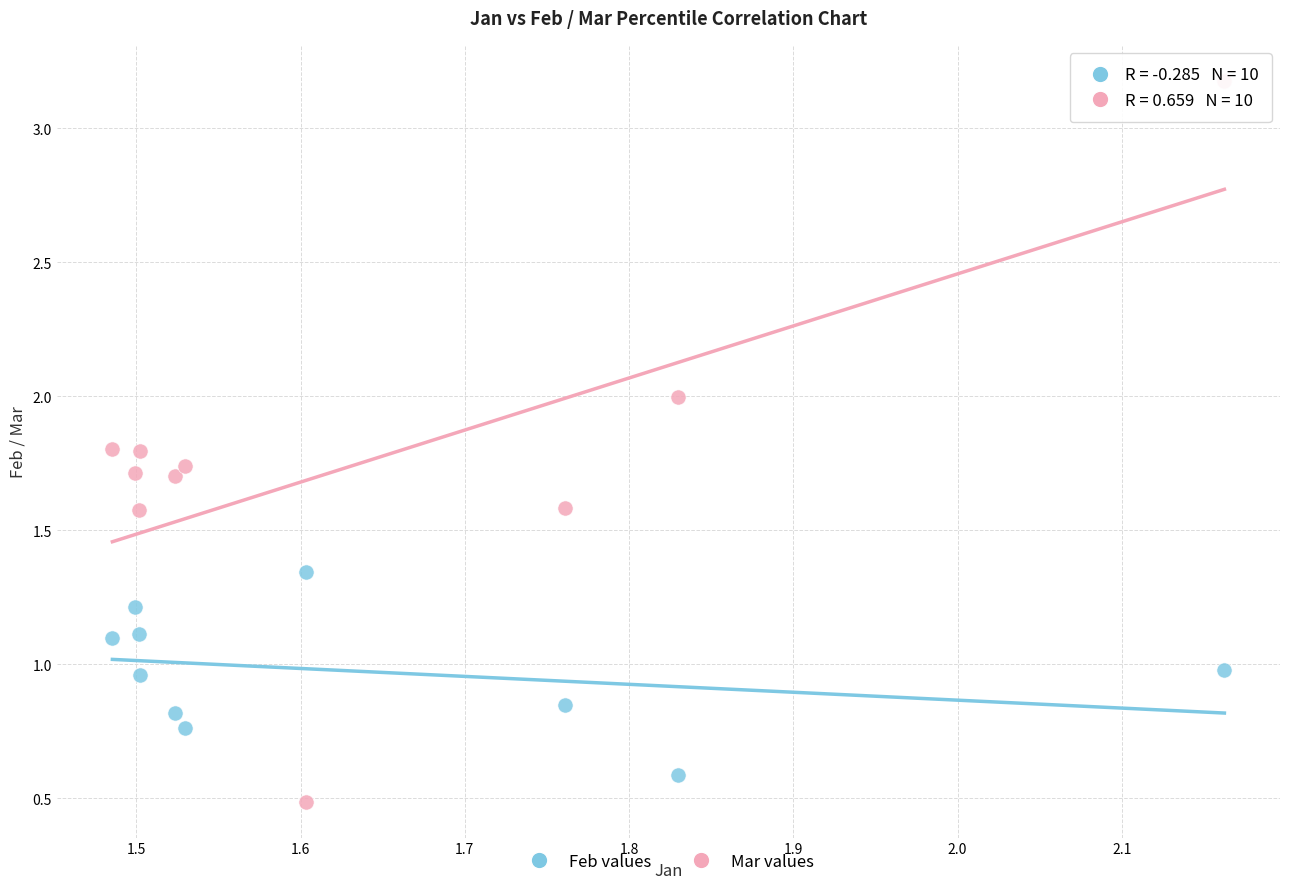

Across all data points, what is the range of X values (max minus min)?

0.7